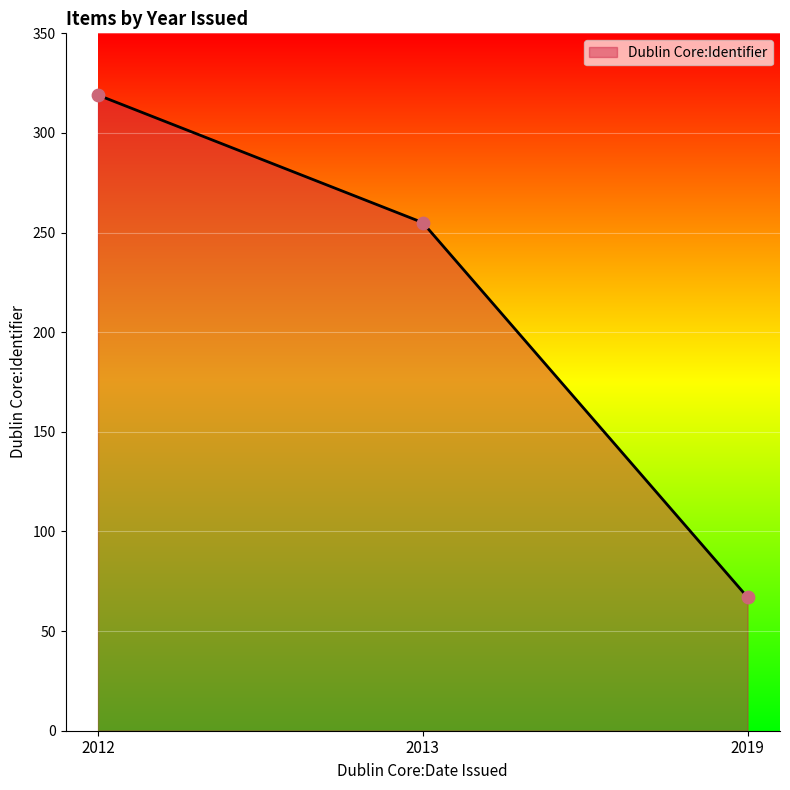

What is the change in value from 2012 to 2013?

-64